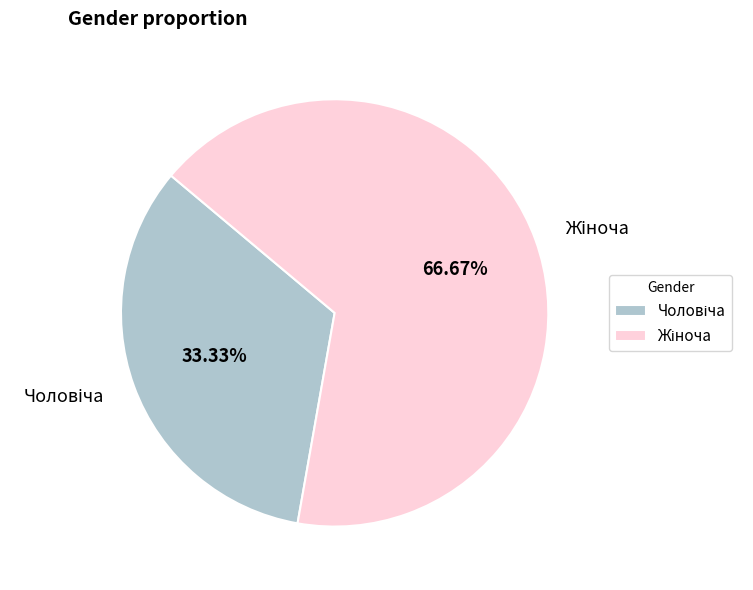

To the nearest percent, what is the average slice percentage?

50%